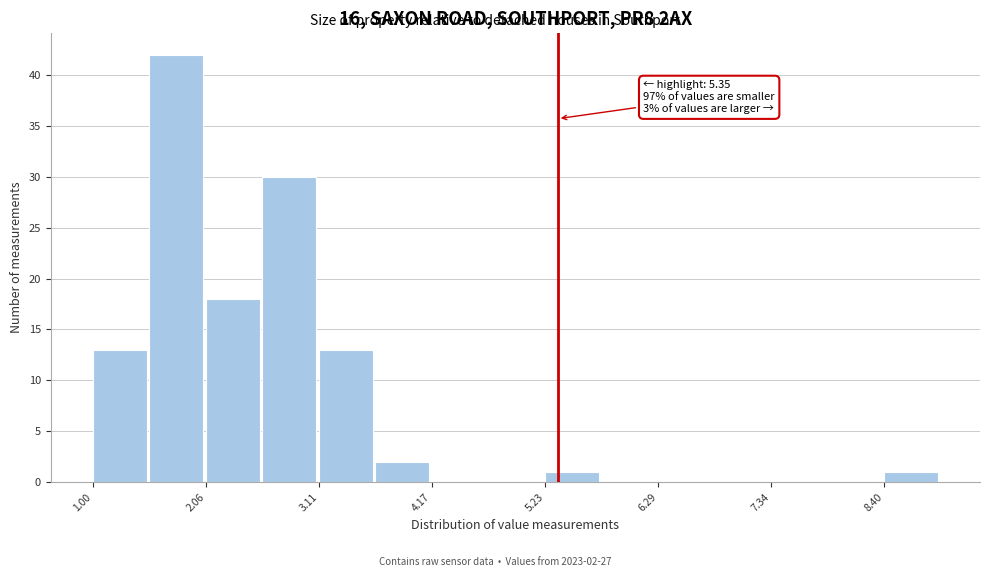

Around what value on the x-axis is the tallest bar? Give the approximate position of its centre, as read against the axis.

1.8